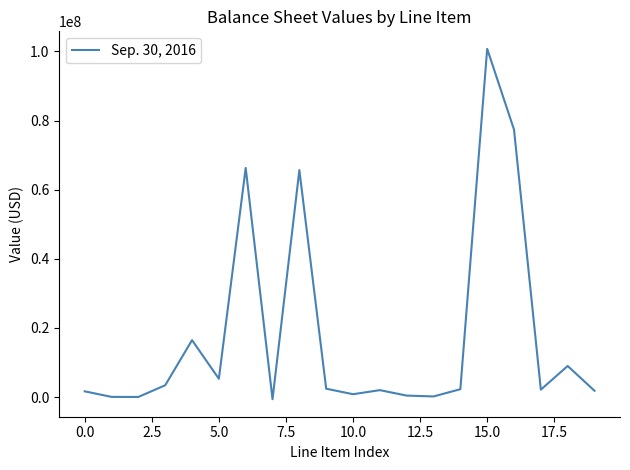

What is the difference between the maximum and minimum values?

101382310